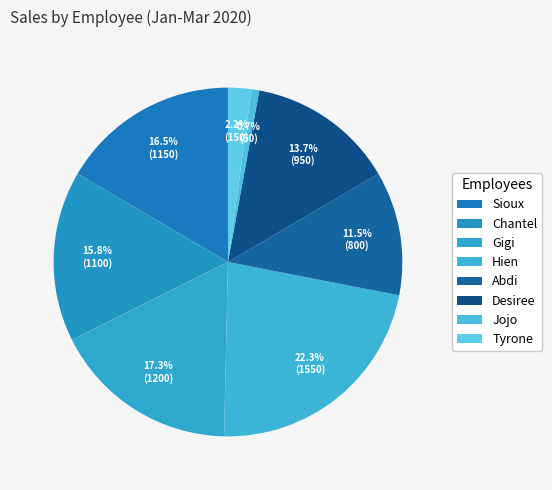

To the nearest percent, what is the average slice percentage?

12%